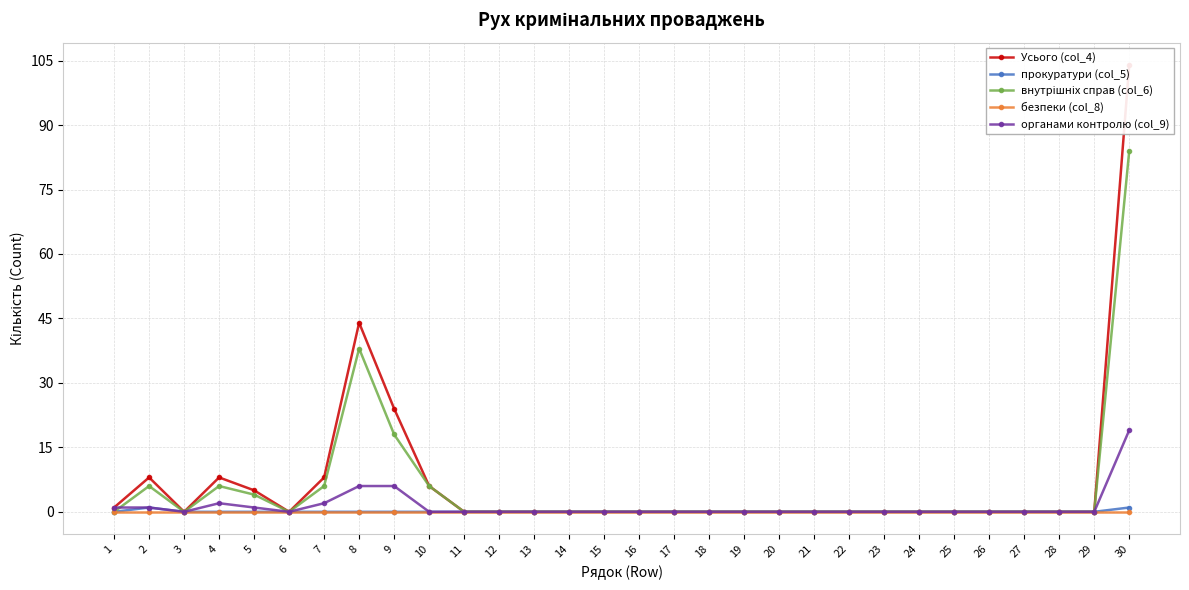

Reading left to right, transcribe all the data shown in this chart.

Усього (col_4): 1	8	0	8	5	0	8	44	24	6	0	0	0	0	0	0	0	0	0	0	0	0	0	0	0	0	0	0	0	104
прокуратури (col_5): 0	1	0	0	0	0	0	0	0	0	0	0	0	0	0	0	0	0	0	0	0	0	0	0	0	0	0	0	0	1
внутрішніх справ (col_6): 0	6	0	6	4	0	6	38	18	6	0	0	0	0	0	0	0	0	0	0	0	0	0	0	0	0	0	0	0	84
безпеки (col_8): 0	0	0	0	0	0	0	0	0	0	0	0	0	0	0	0	0	0	0	0	0	0	0	0	0	0	0	0	0	0
органами контролю (col_9): 1	1	0	2	1	0	2	6	6	0	0	0	0	0	0	0	0	0	0	0	0	0	0	0	0	0	0	0	0	19